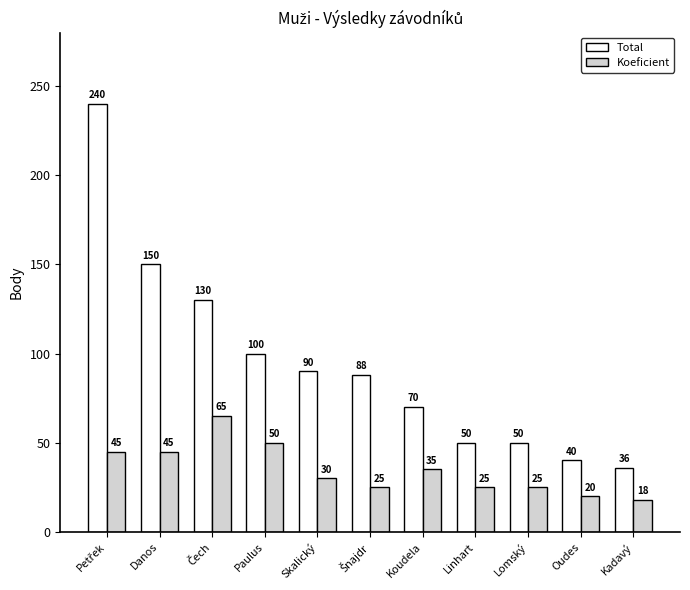

What is the maximum value shown in the chart?

240